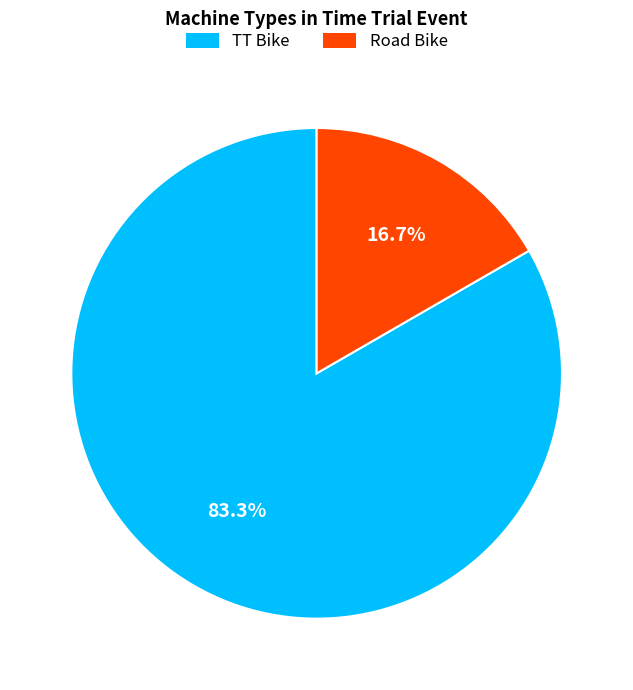

To the nearest percent, what is the difference between the largest and smallest slice percentages?

67%